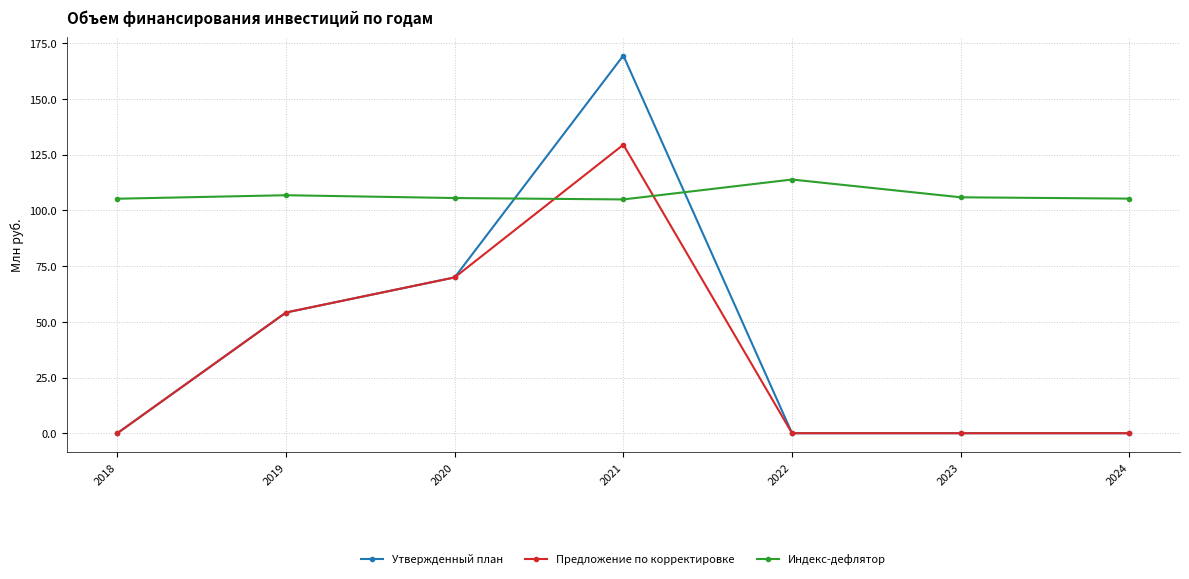

Rank the series by their maximum value, from highest to lowest.

Утвержденный план, Предложение по корректировке, Индекс-дефлятор